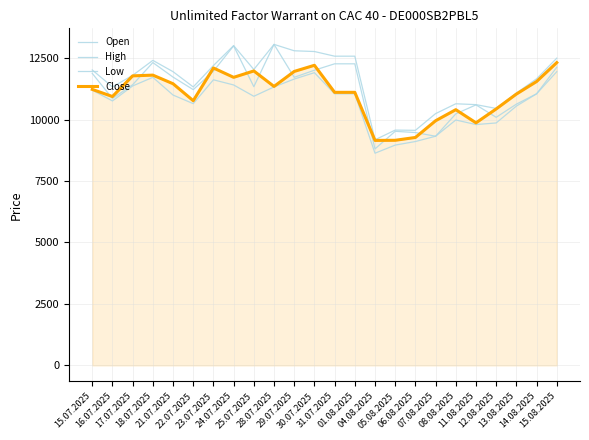

Reading left to right, what are all the values shown in this chart?

Open: 15.07.2025=11875	16.07.2025=10855	17.07.2025=11415	18.07.2025=12315	21.07.2025=11725	22.07.2025=11215	23.07.2025=11965	24.07.2025=12995	25.07.2025=11335	28.07.2025=13055	29.07.2025=11715	30.07.2025=12005	31.07.2025=12265	01.08.2025=12265	04.08.2025=8805	05.08.2025=9520	06.08.2025=9470	07.08.2025=9320	08.08.2025=10230	11.08.2025=10595	12.08.2025=10090	13.08.2025=10625	14.08.2025=11045	15.08.2025=12125
High: 15.07.2025=12015	16.07.2025=11325	17.07.2025=11795	18.07.2025=12405	21.07.2025=11945	22.07.2025=11325	23.07.2025=12195	24.07.2025=13005	25.07.2025=12035	28.07.2025=13055	29.07.2025=12795	30.07.2025=12765	31.07.2025=12575	01.08.2025=12575	04.08.2025=9175	05.08.2025=9570	06.08.2025=9560	07.08.2025=10240	08.08.2025=10640	11.08.2025=10605	12.08.2025=10450	13.08.2025=11075	14.08.2025=11655	15.08.2025=12495
Low: 15.07.2025=11195	16.07.2025=10755	17.07.2025=11365	18.07.2025=11715	21.07.2025=10995	22.07.2025=10645	23.07.2025=11615	24.07.2025=11405	25.07.2025=10945	28.07.2025=11325	29.07.2025=11645	30.07.2025=11905	31.07.2025=11045	01.08.2025=11045	04.08.2025=8630	05.08.2025=8960	06.08.2025=9105	07.08.2025=9320	08.08.2025=9980	11.08.2025=9795	12.08.2025=9860	13.08.2025=10545	14.08.2025=11045	15.08.2025=11945
Close: 15.07.2025=11225	16.07.2025=10935	17.07.2025=11775	18.07.2025=11805	21.07.2025=11455	22.07.2025=10765	23.07.2025=12095	24.07.2025=11715	25.07.2025=11975	28.07.2025=11345	29.07.2025=11955	30.07.2025=12205	31.07.2025=11105	01.08.2025=11105	04.08.2025=9150	05.08.2025=9155	06.08.2025=9270	07.08.2025=9950	08.08.2025=10400	11.08.2025=9865	12.08.2025=10430	13.08.2025=11035	14.08.2025=11545	15.08.2025=12315